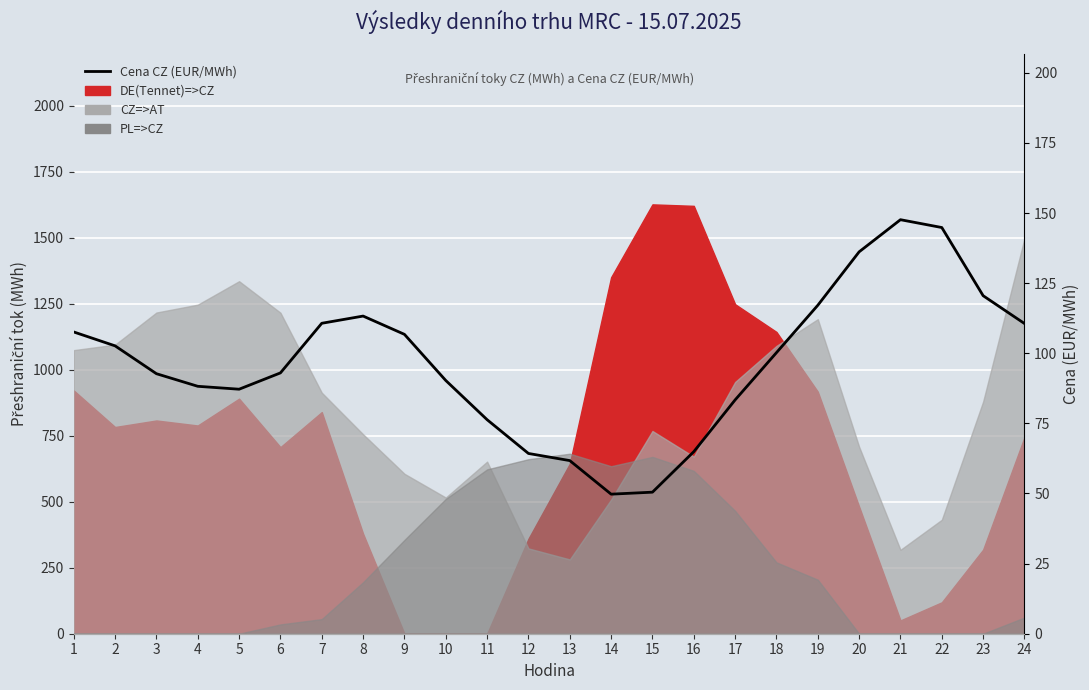

What is the ratio of the value at 18 to the value at 14?

2.0